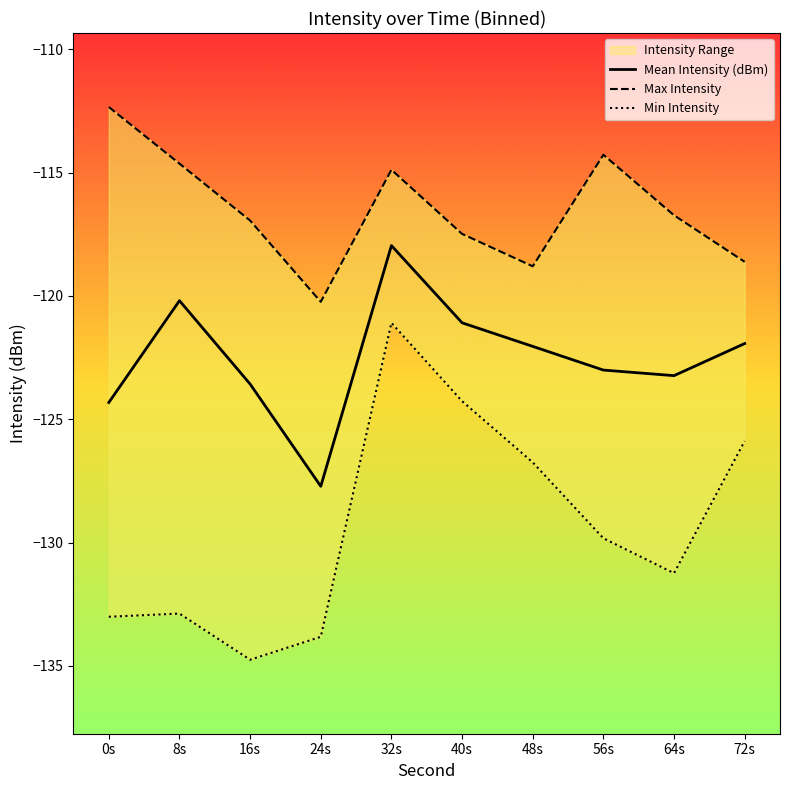

Between 24s and 48s, which series saw the biggest shift?

Min Intensity